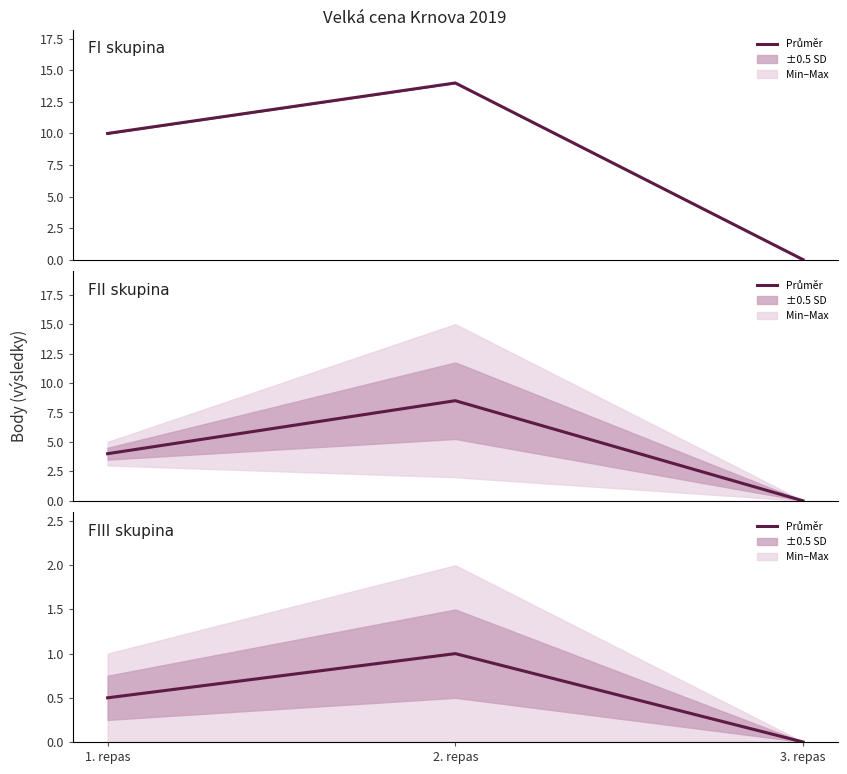

What is the label of the 3rd point from the left?

3. repas